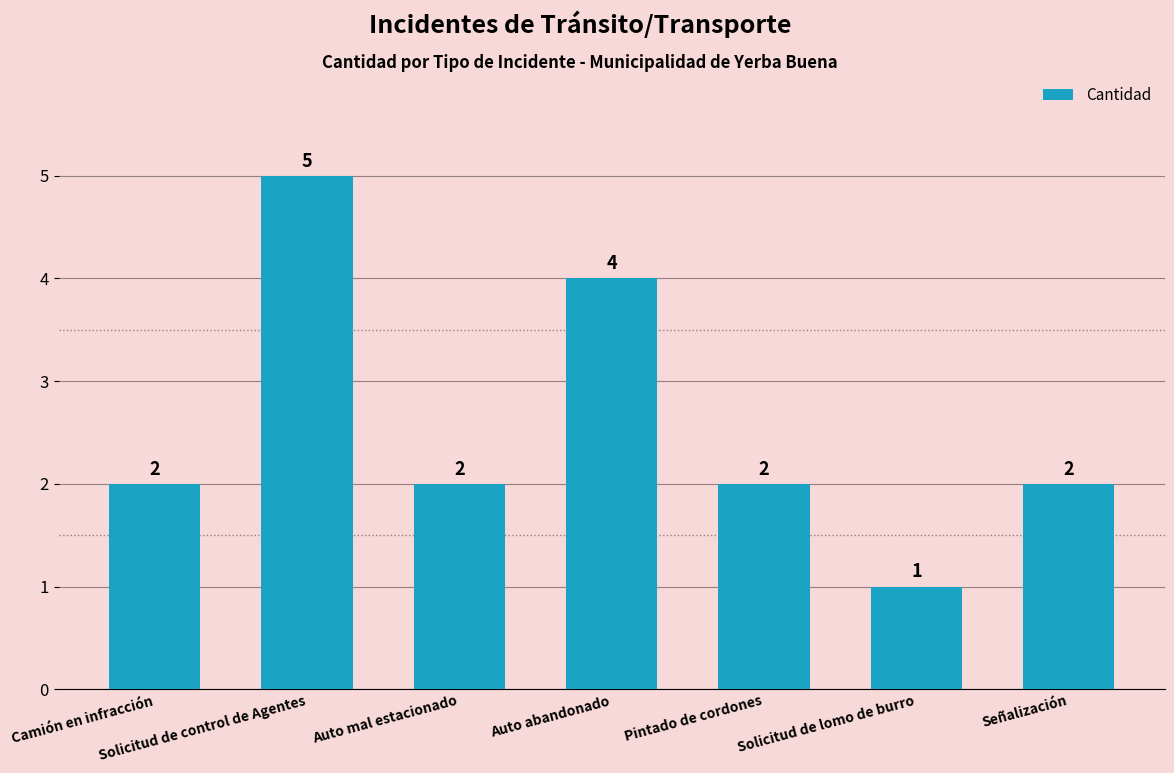

Count the values in the range 2 to 4.

5